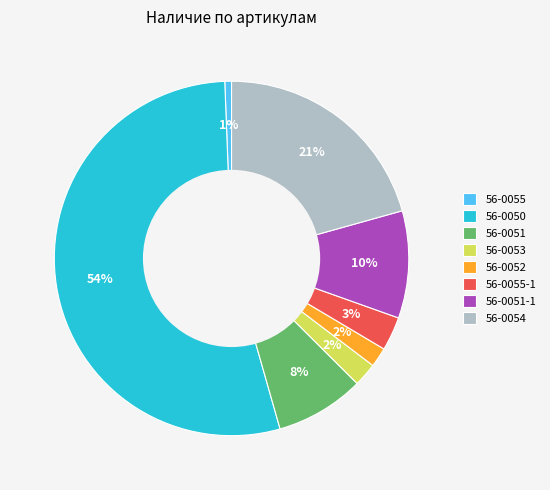

To the nearest percent, what is the average slice percentage?

12%